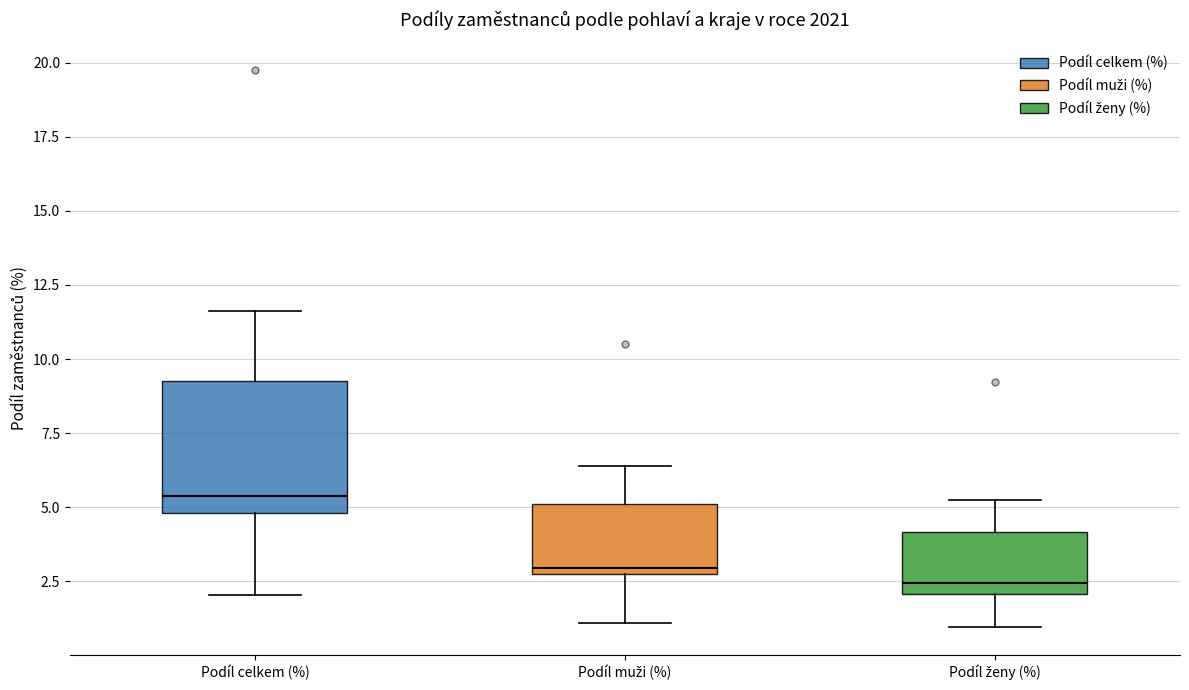

Reading left to right, read every box against the y-axis: the position of its median line, the range the box covers, and the ends of its whiskers. The values are not printed on the chart, so give them approximately, as read against the axis.

Podíl celkem (%): median 5.5, box 5.0 to 9.5, whiskers 2.0 to 11.5
Podíl muži (%): median 3.0, box 2.5 to 5.0, whiskers 1.0 to 6.5
Podíl ženy (%): median 2.5, box 2.0 to 4.0, whiskers 1.0 to 5.0